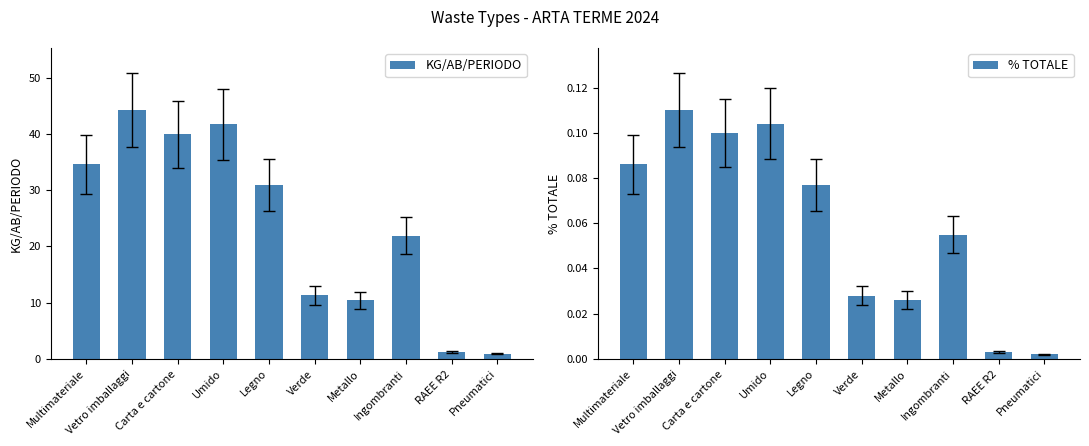

What is the approximate value of % TOTALE at Vetro imballaggi?

0.1